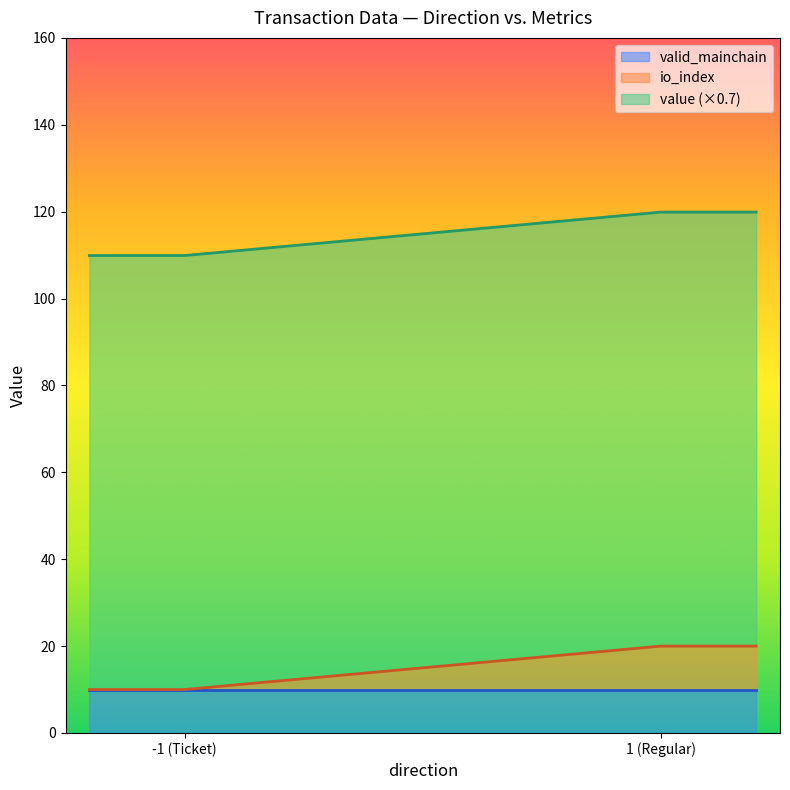

The value of valid_mainchain at 1 (Regular) is 10.0. True or false?

True